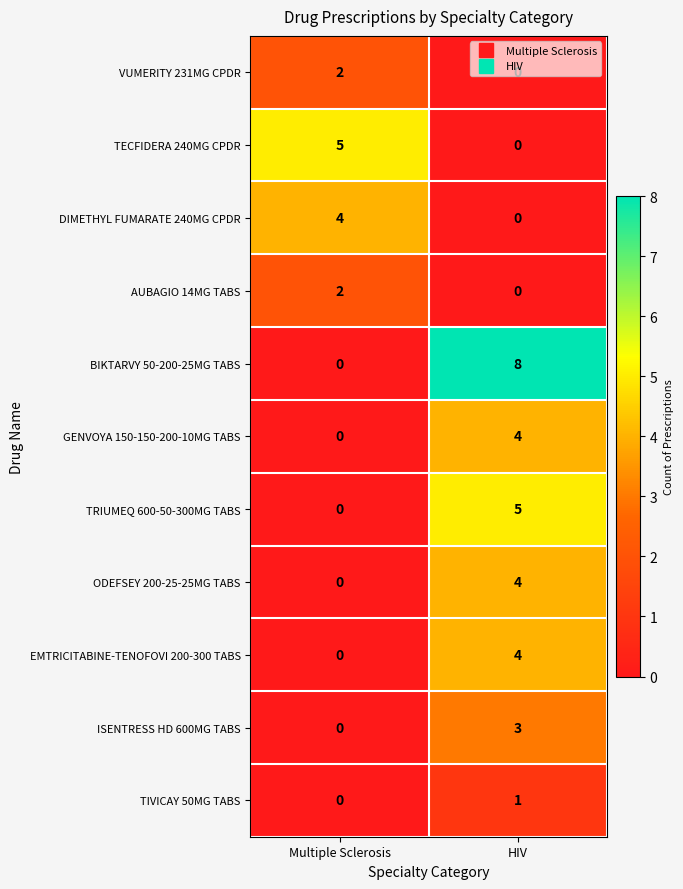

At how many categories does at least one series exceed 7?

1